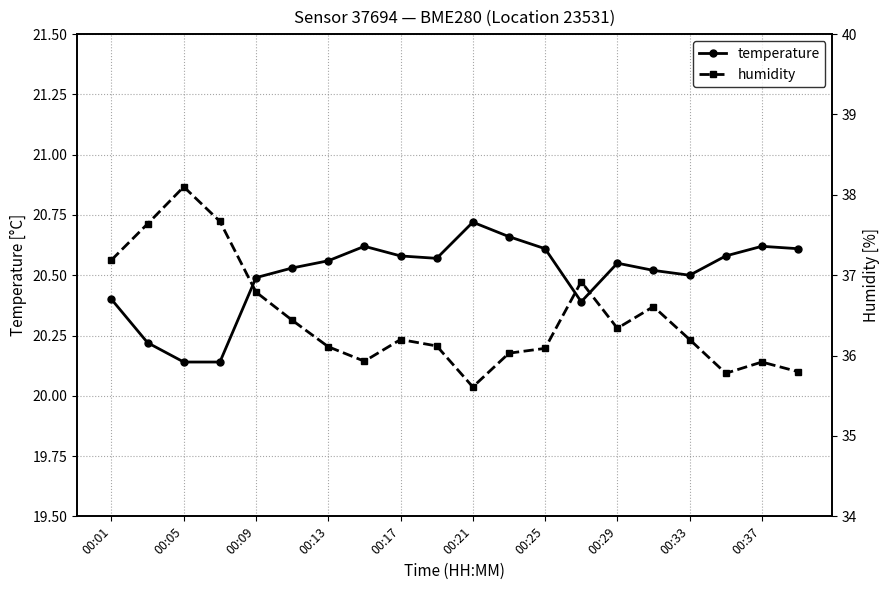

Which category has the highest value in the temperature series?

00:21